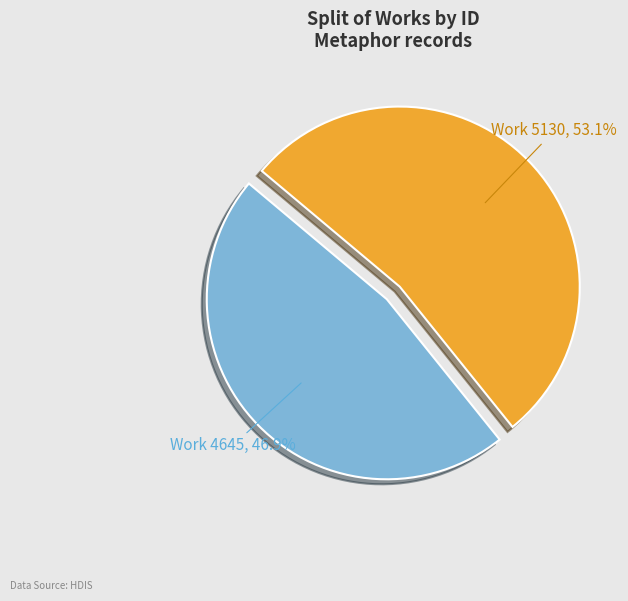

What is the smallest slice in the pie chart?

Work 4645